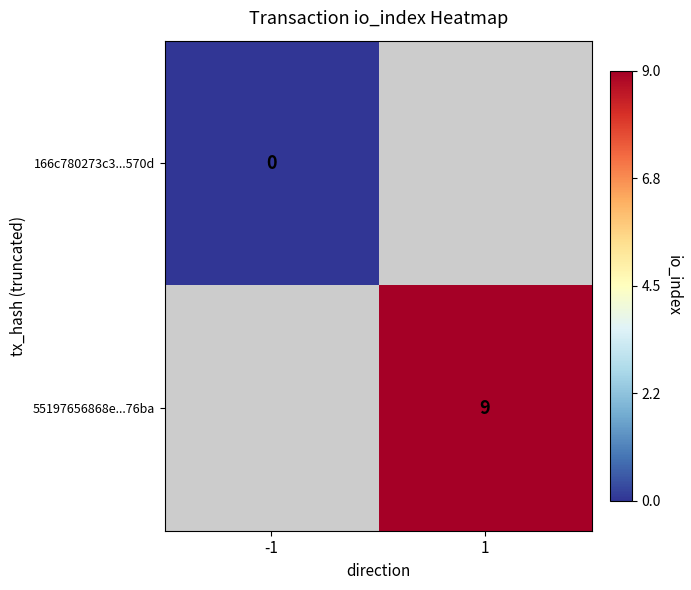

Is it true that 55197656868e...76ba equals 9 at 1?

True